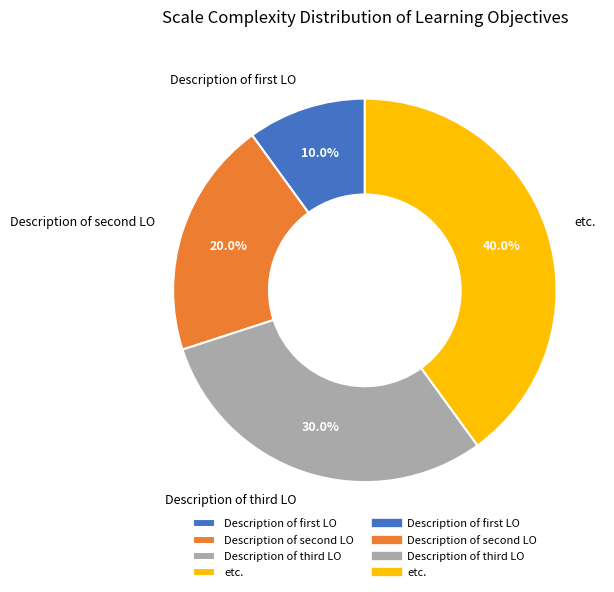

To the nearest percent, what is the difference between the largest and smallest slice percentages?

30%